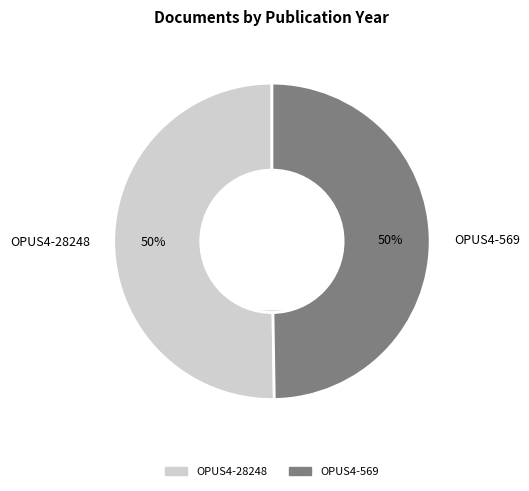

Is it true that OPUS4-28248 is 50% of the pie?

True